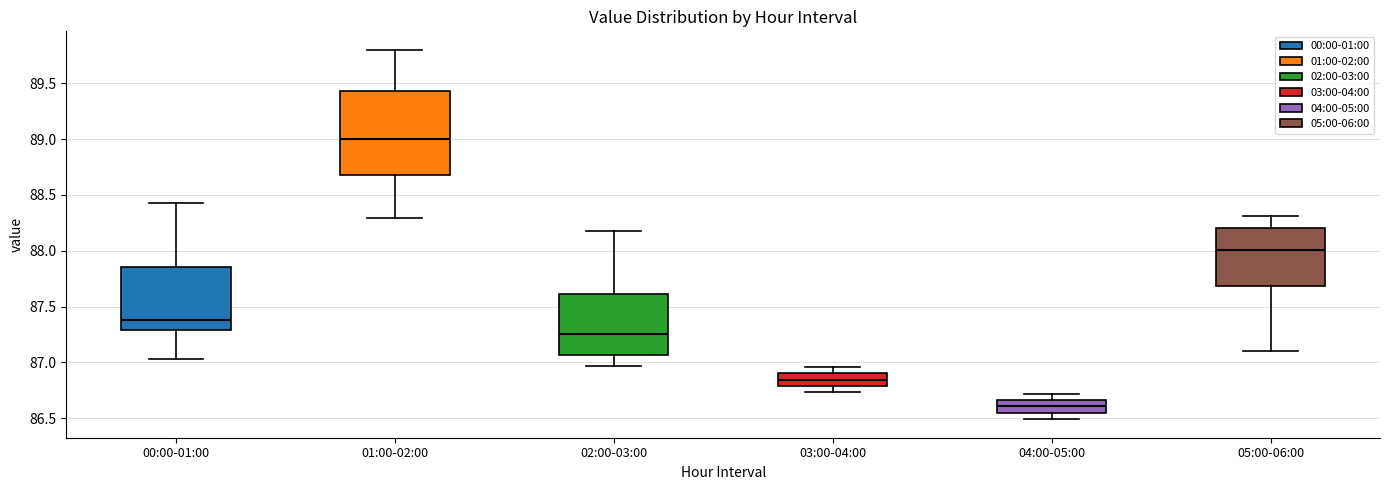

Which box has the lowest median line?

04:00-05:00